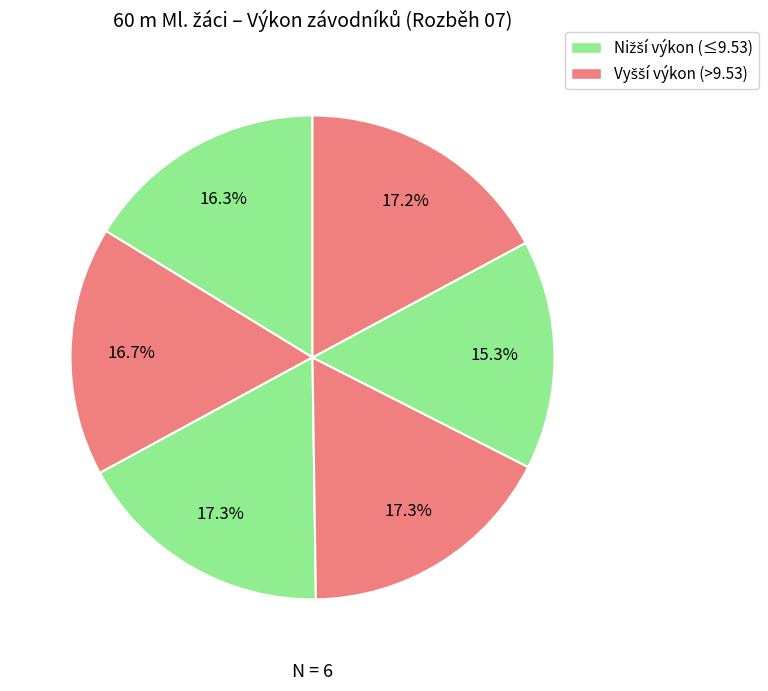

How many segments does this pie chart have?

6